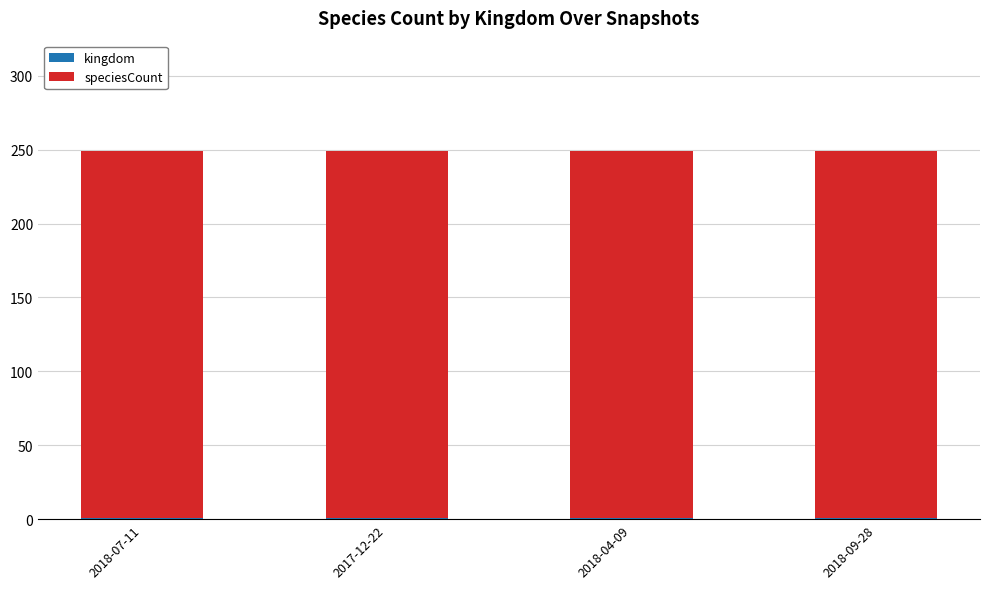

How many data points does each series have?

4